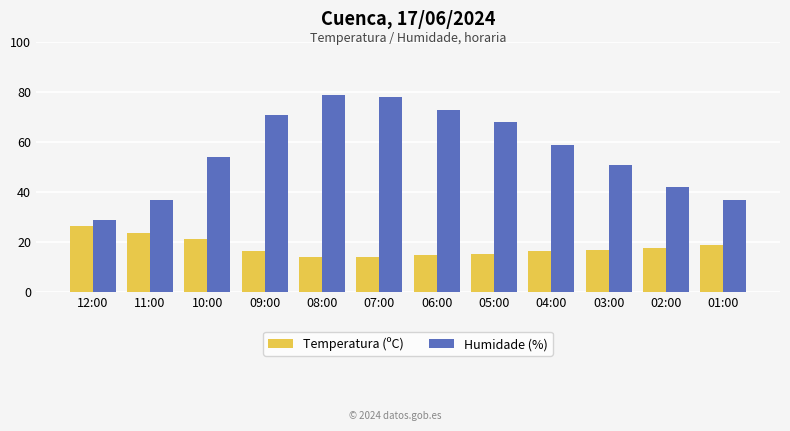

What is the value of the Temperatura (ºC) bar at the 5th from the left?

13.9